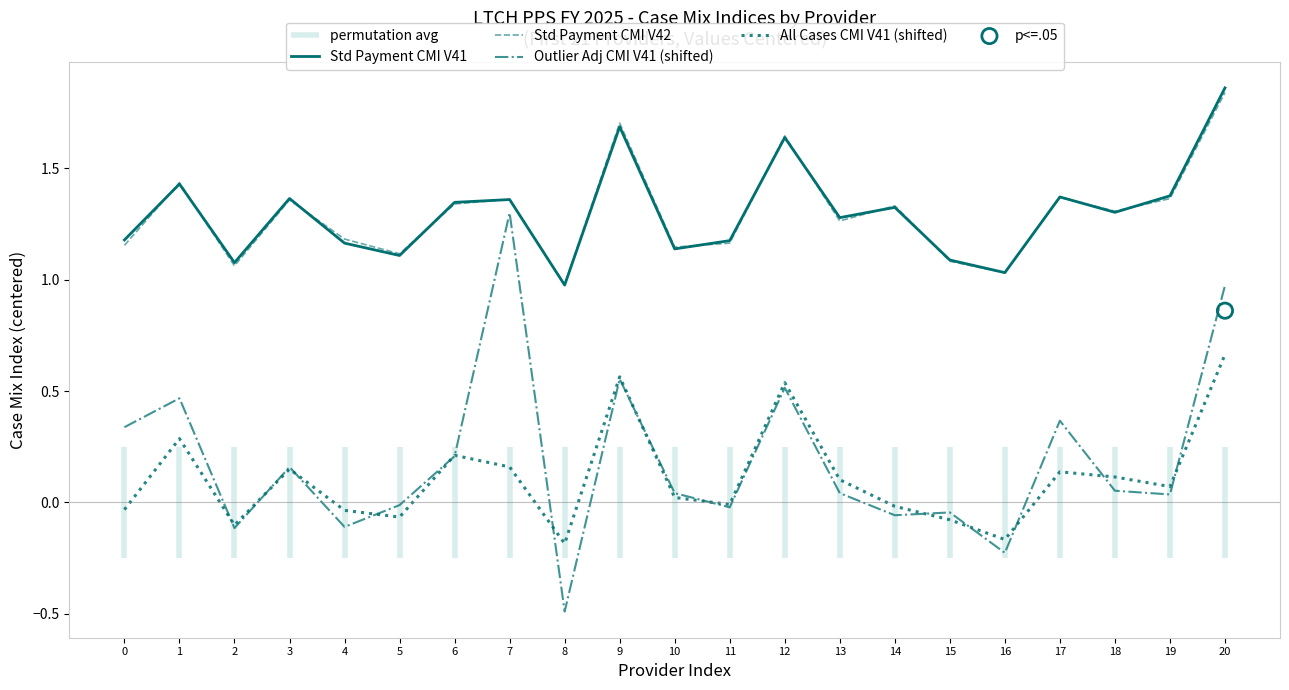

What are all the series names shown in the legend?

Std Payment CMI V41, Std Payment CMI V42, Outlier Adj CMI V41 (shifted), All Cases CMI V41 (shifted)